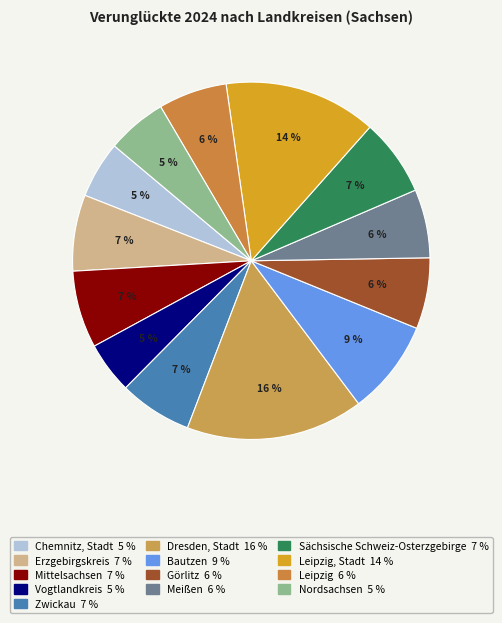

Count the number of slices in the pie.

13